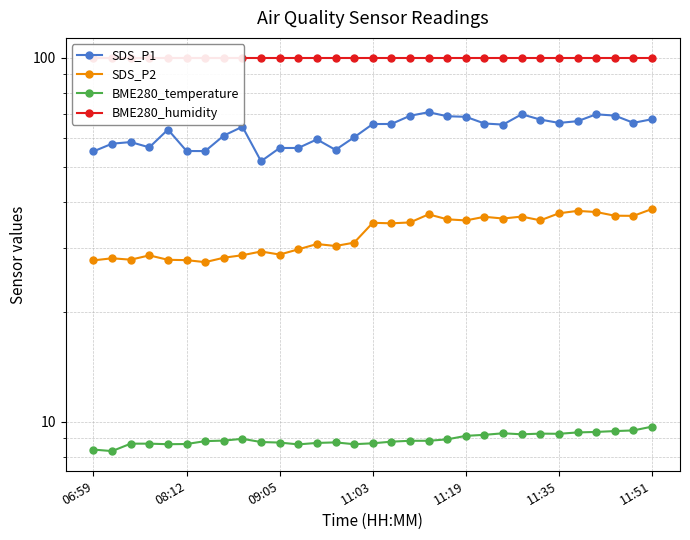

List the series in order of their overall mean, highest first.

BME280_humidity, SDS_P1, SDS_P2, BME280_temperature